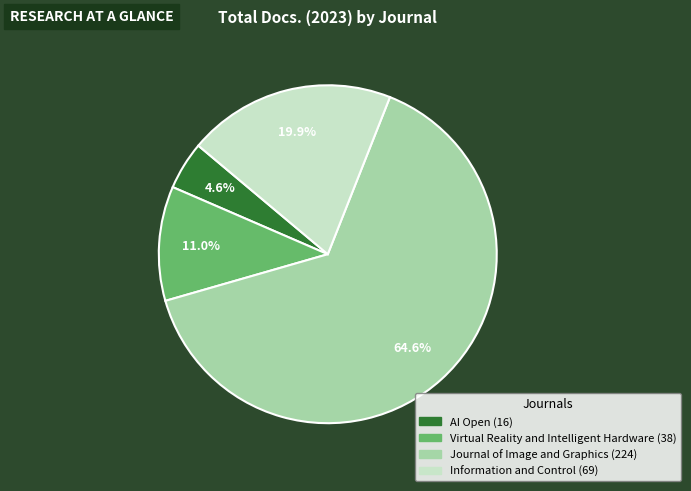

To the nearest percent, what is the difference between the Journal of Image and Graphics and Information and Control slice percentages?

45%